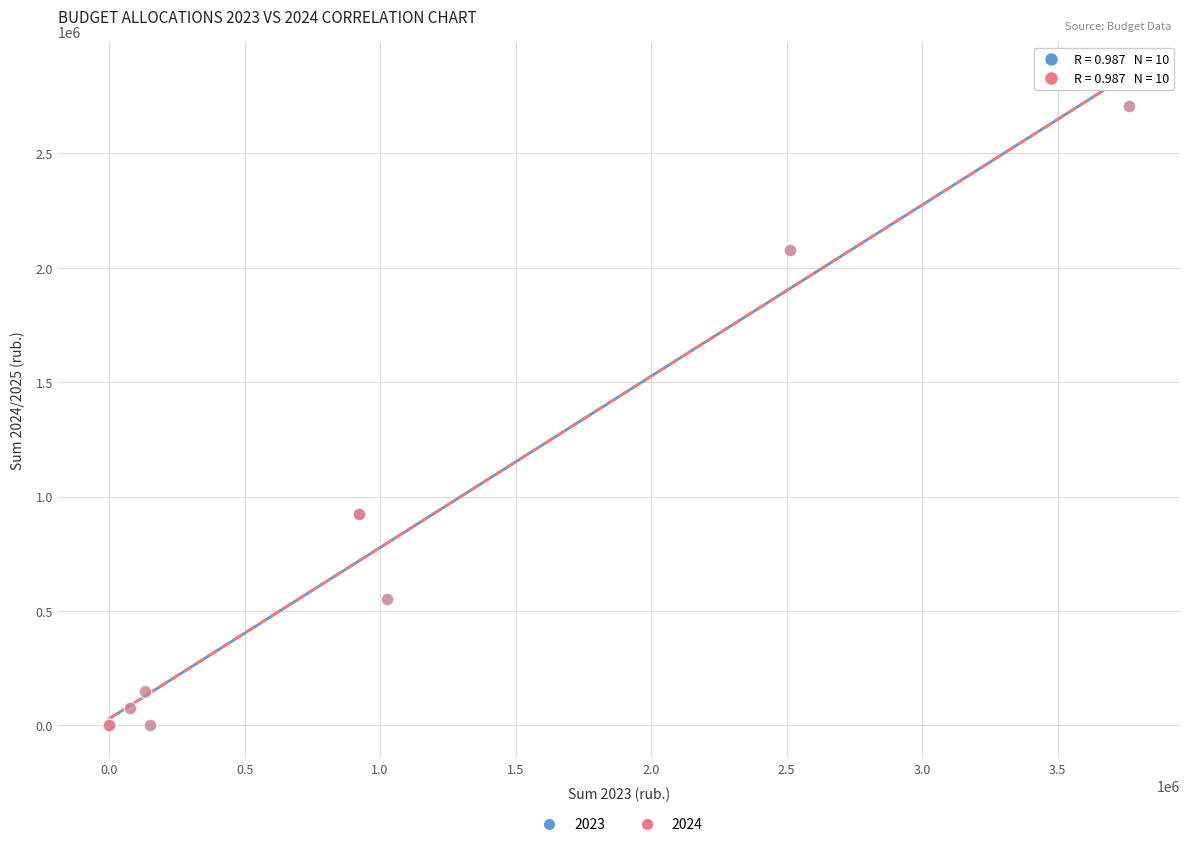

Which series has the widest spread of Y values?

2023